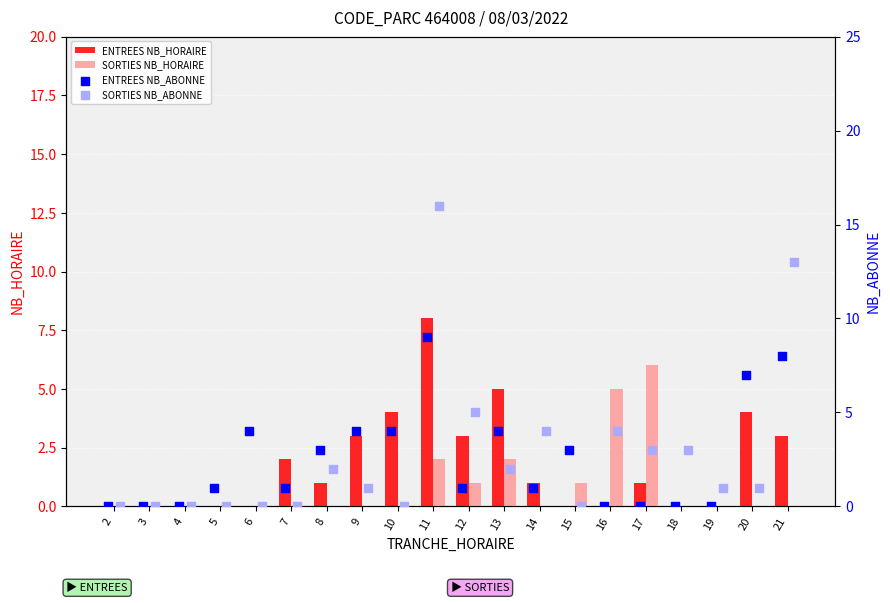

Which series has the widest spread of Y values?

SORTIES NB_ABONNE